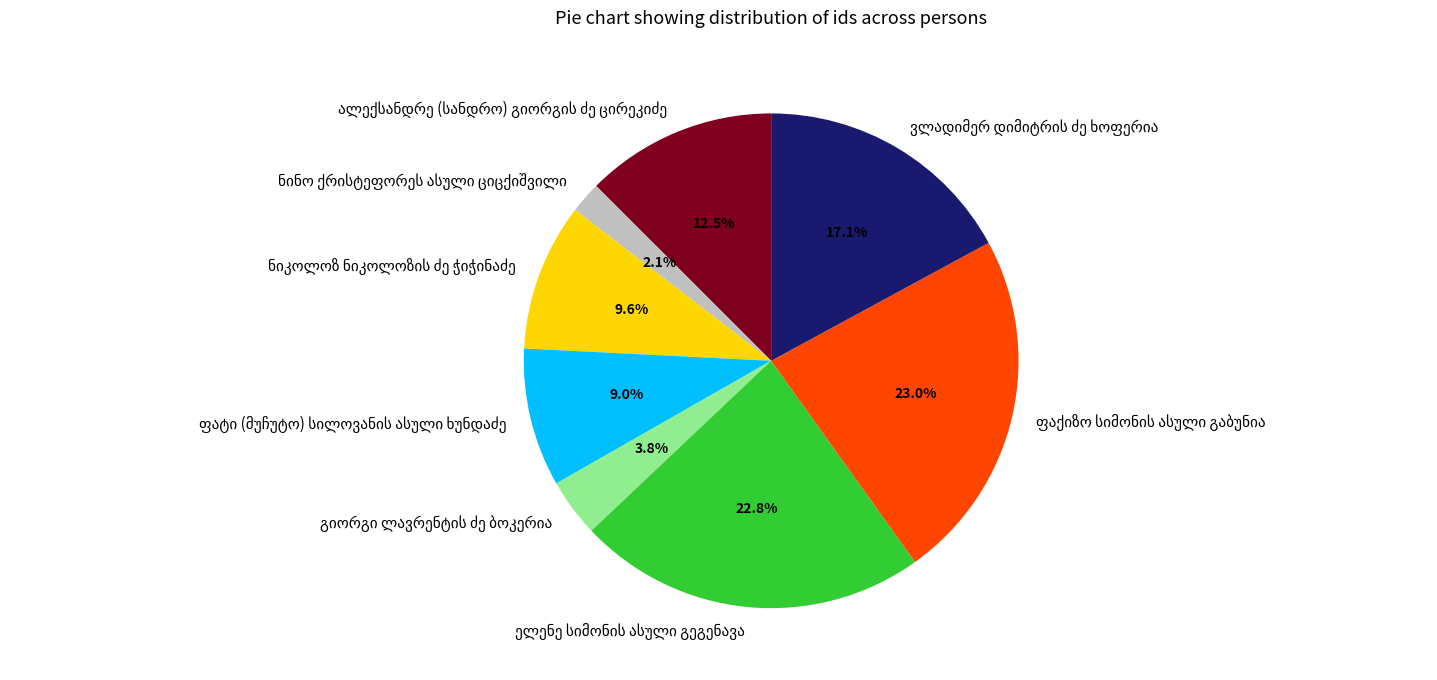

Does any single category account for the majority?

No